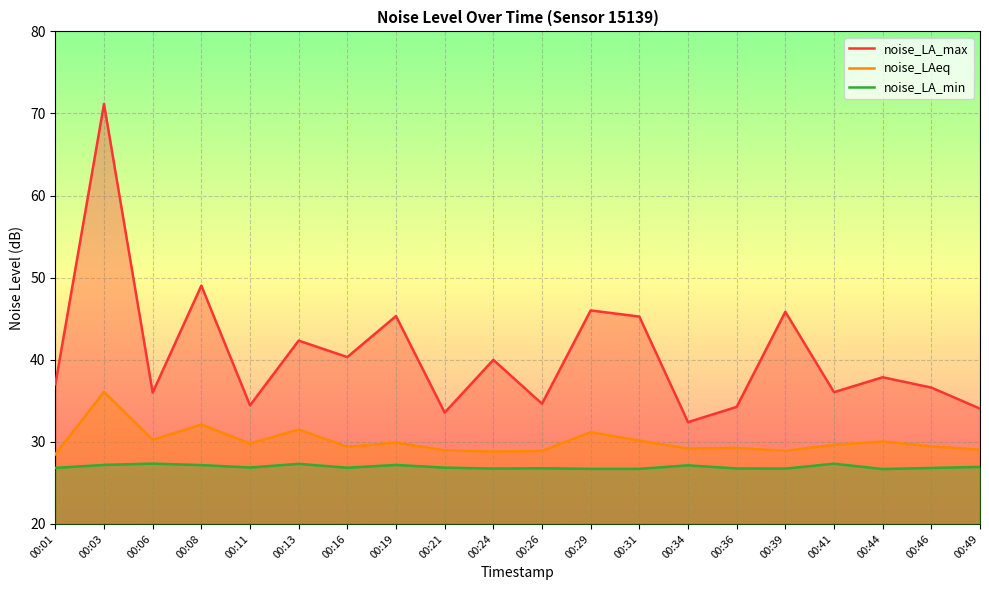

True or false: noise_LAeq and noise_LA_max intersect in this chart.

False